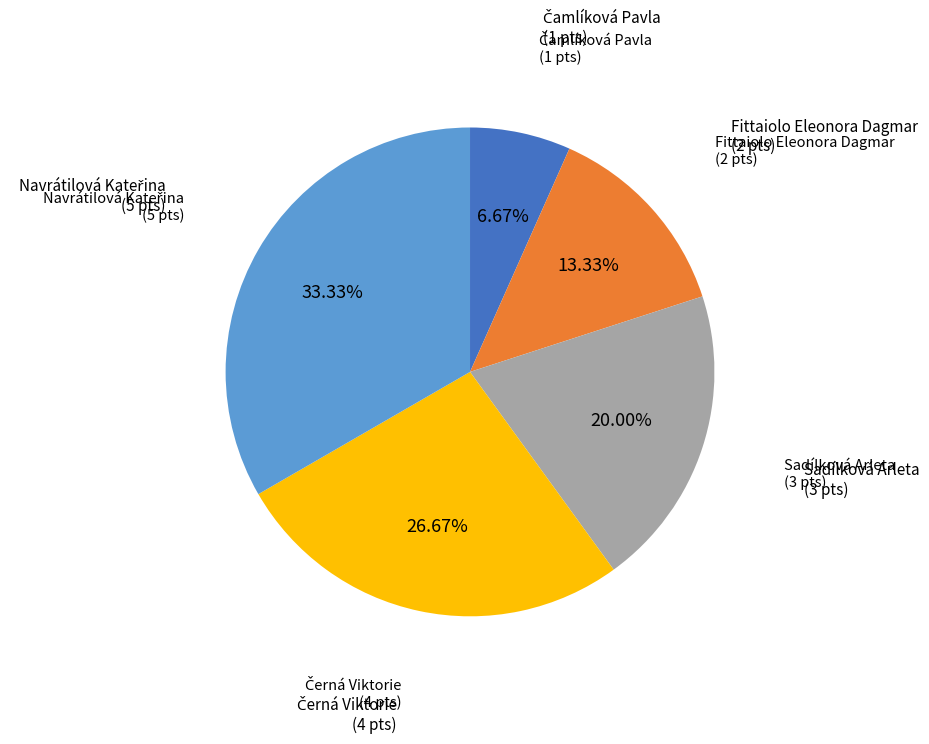

Is there any slice that represents more than half of the pie?

No